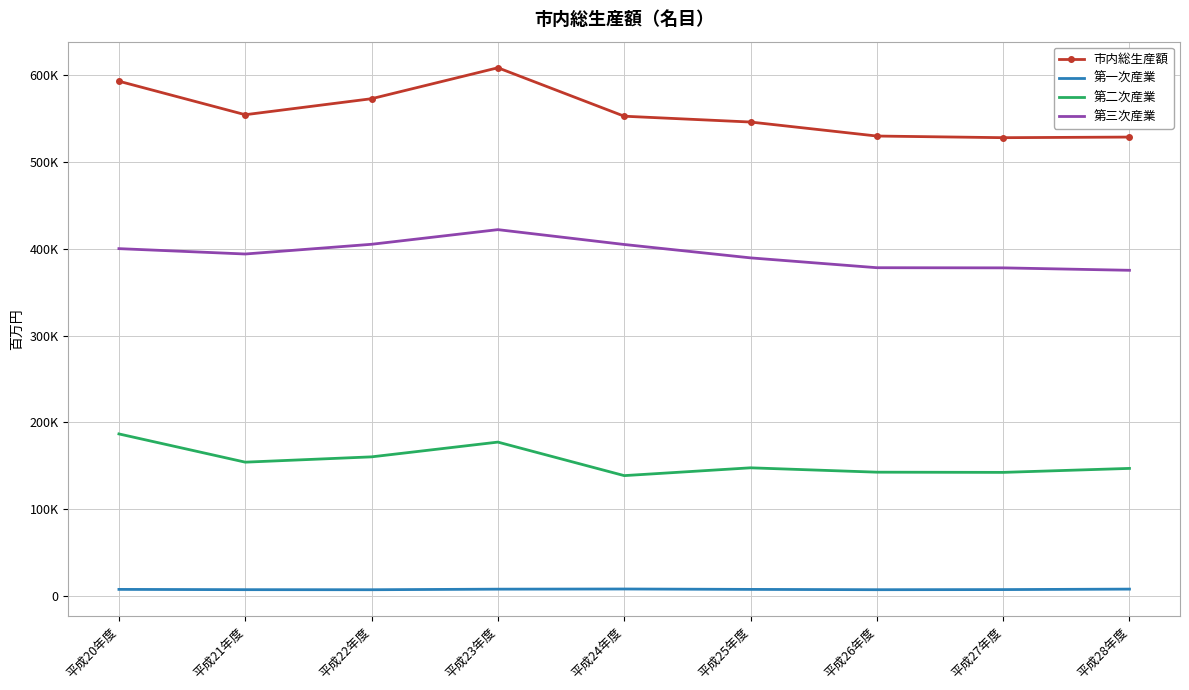

Is it true that 第三次産業 equals 389645 at 平成25年度?

True